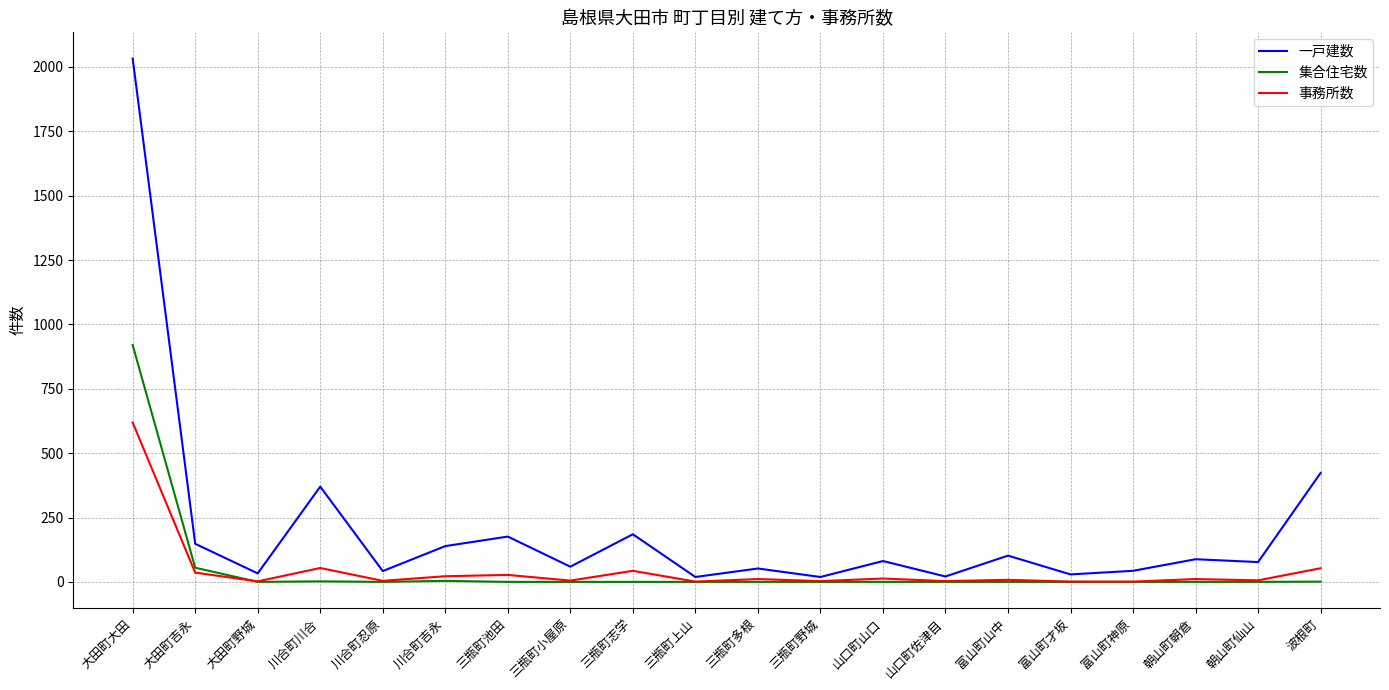

How many lines are shown in the chart?

3